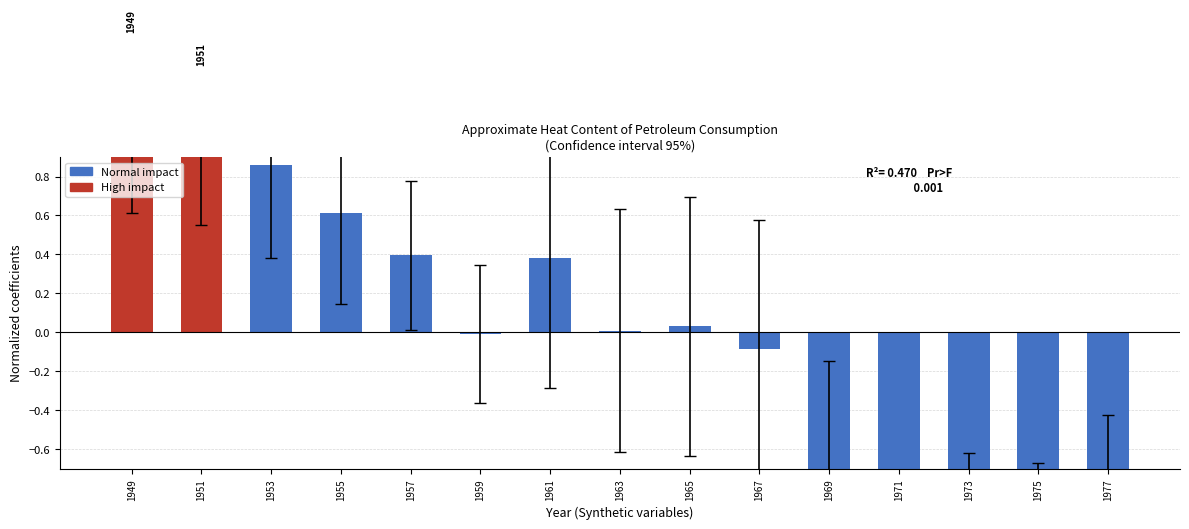

How many categories are shown in the chart?

15